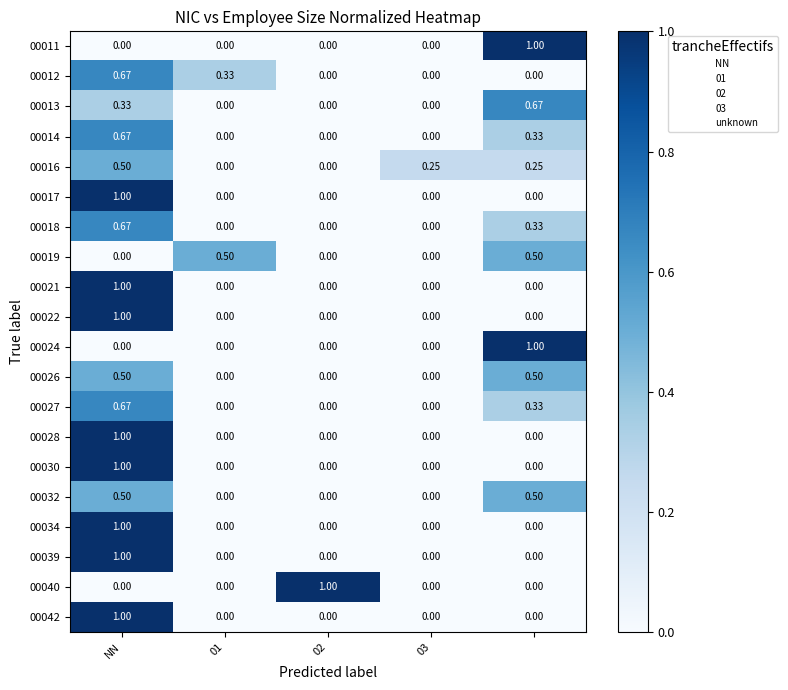

How many data points in 00032 are above 0?

2